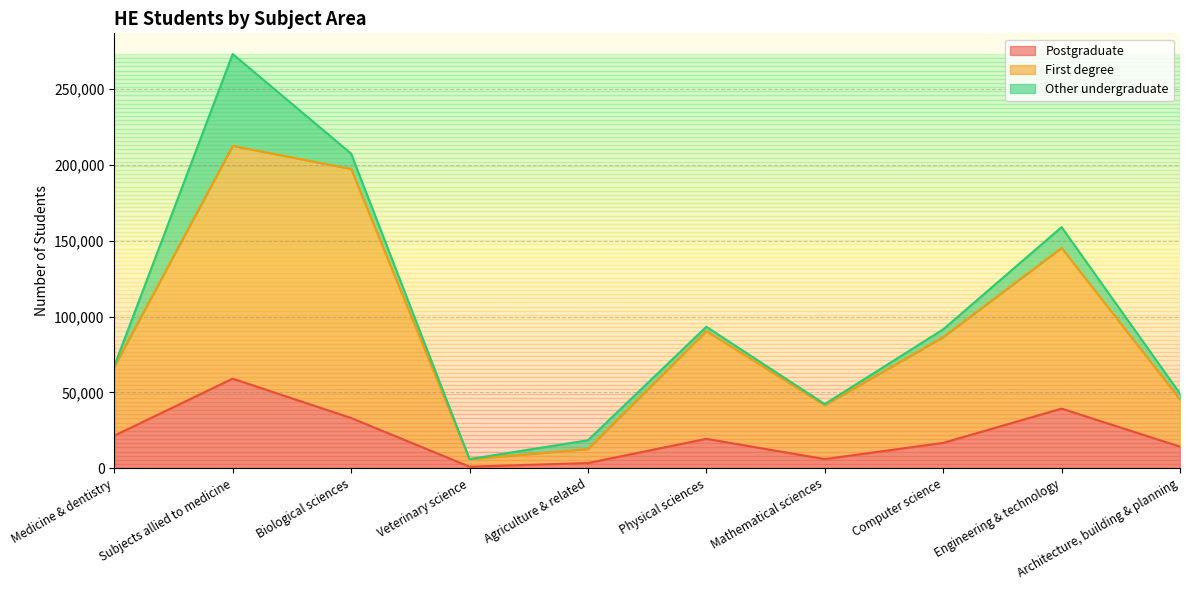

What is the difference between the Postgraduate values at Subjects allied to medicine and Physical sciences?

39700